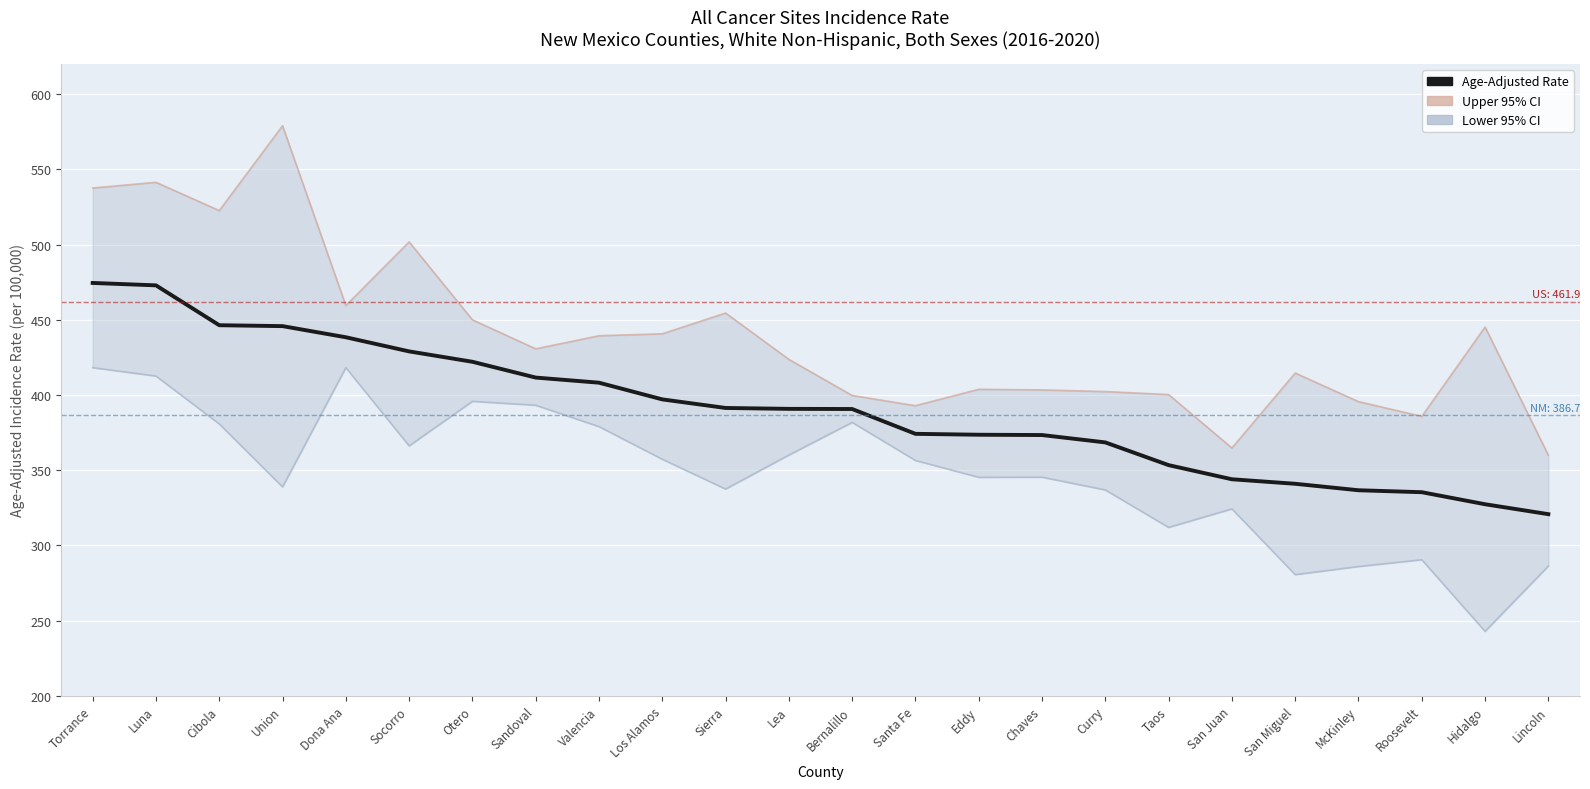

At which label is Upper 95% CI closest to 469?

Dona Ana